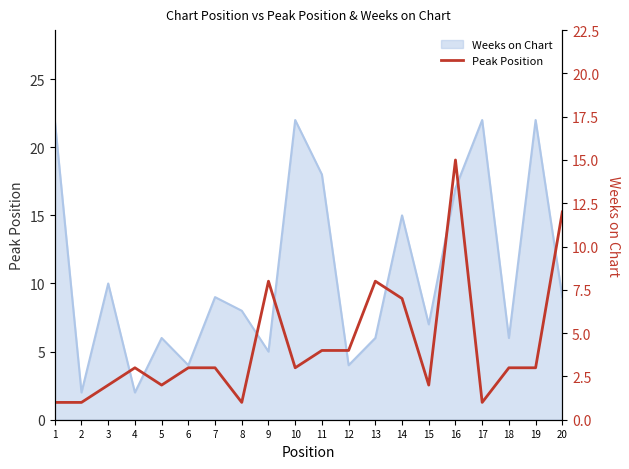

At which category does the chart reach its minimum across all series?

1